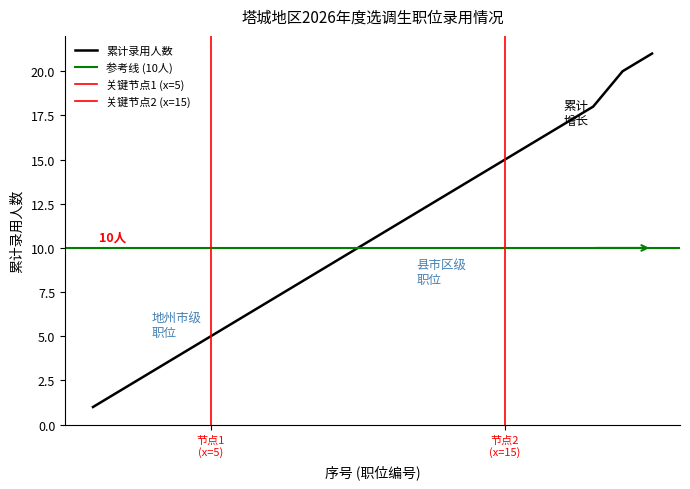

Reading right to left, list all the values displayed in this chart.

260103020=21	260103019=20	260103018=18	260103017=17	260103016=16	260103015=15	260103014=14	260103013=13	260103012=12	260103011=11	260103010=10	260103009=9	260103008=8	260103007=7	260103006=6	260103005=5	260103004=4	260103003=3	260103002=2	260103001=1